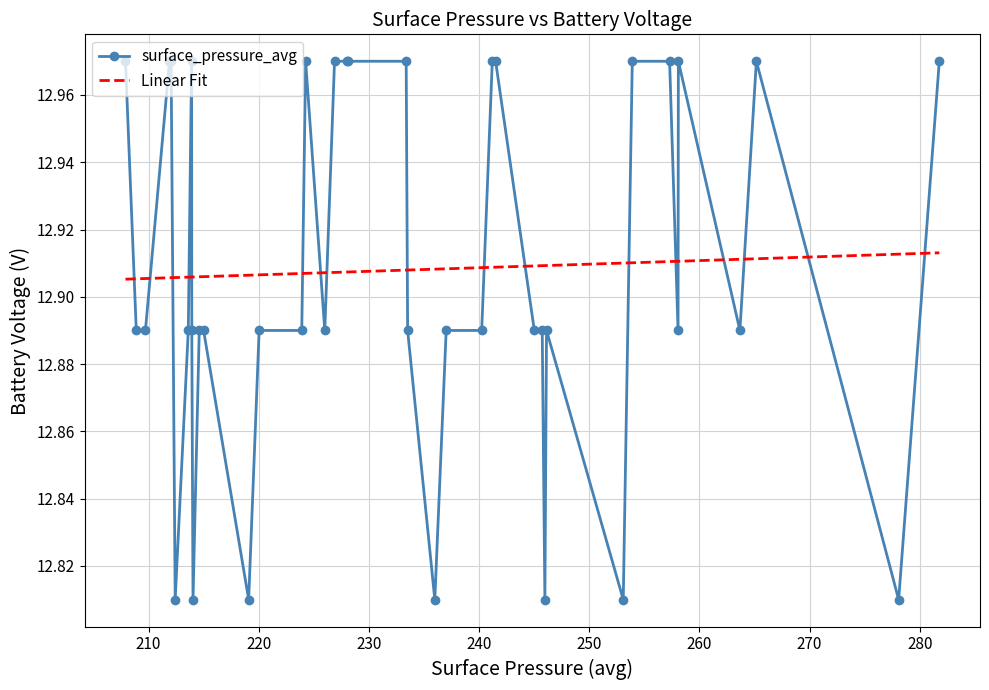

Which series has the largest range (max minus min)?

surface_pressure_avg